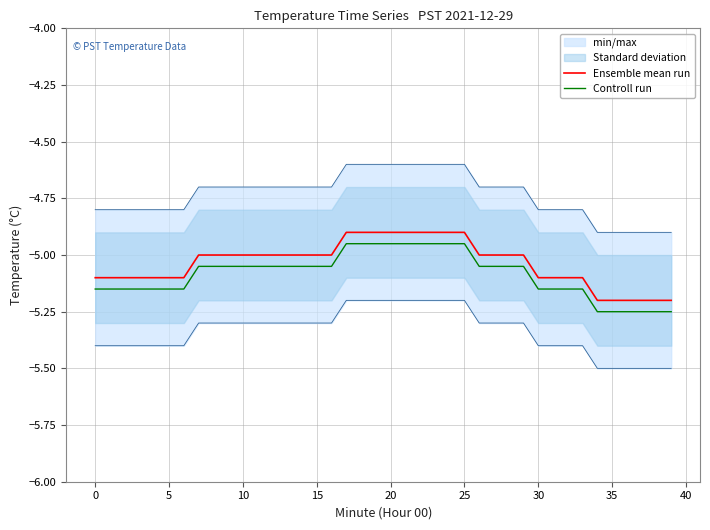

What is the label of the 23rd point from the right?

17